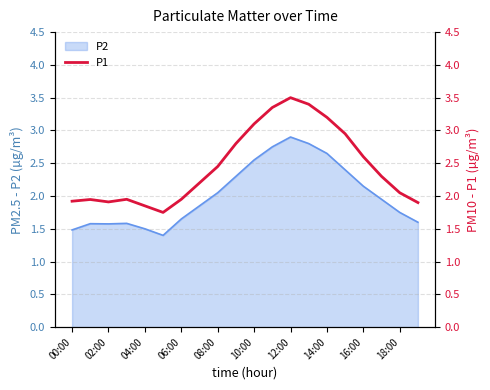

What is the minimum value for P2?

1.4